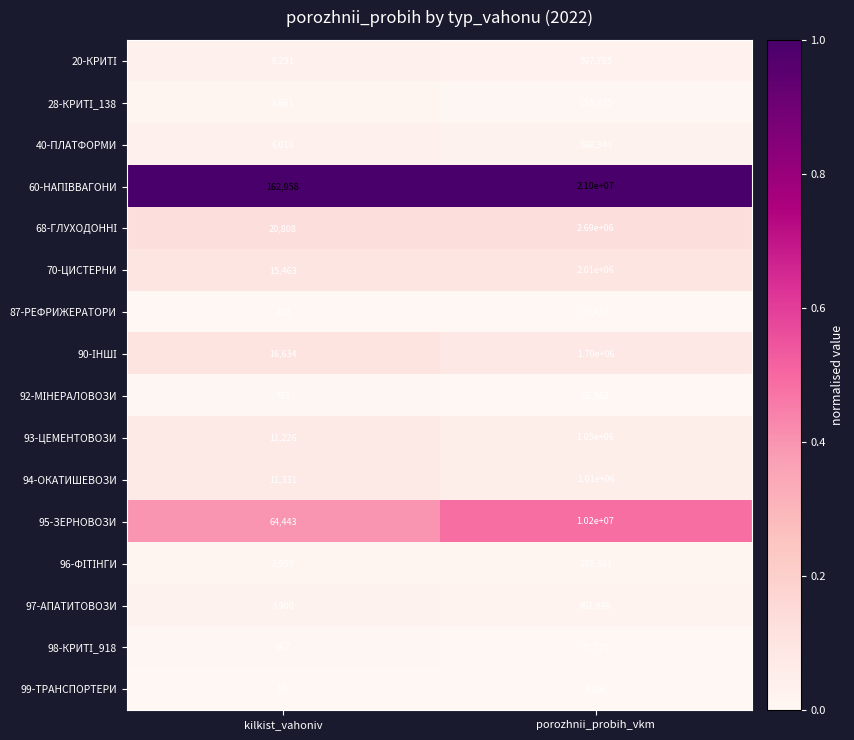

The 95-ЗЕРНОВОЗИ series shows 91358 at kilkist_vahoniv. True or false?

False